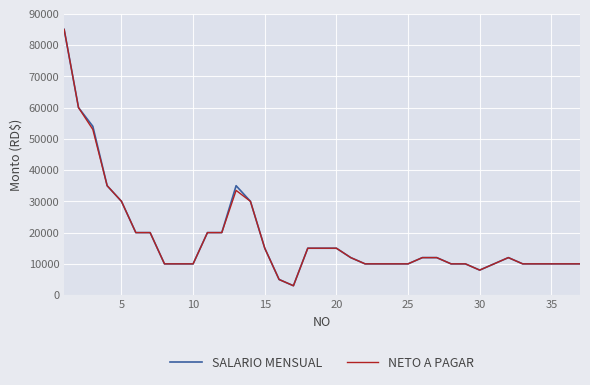

What is the minimum value shown in the chart?

3000